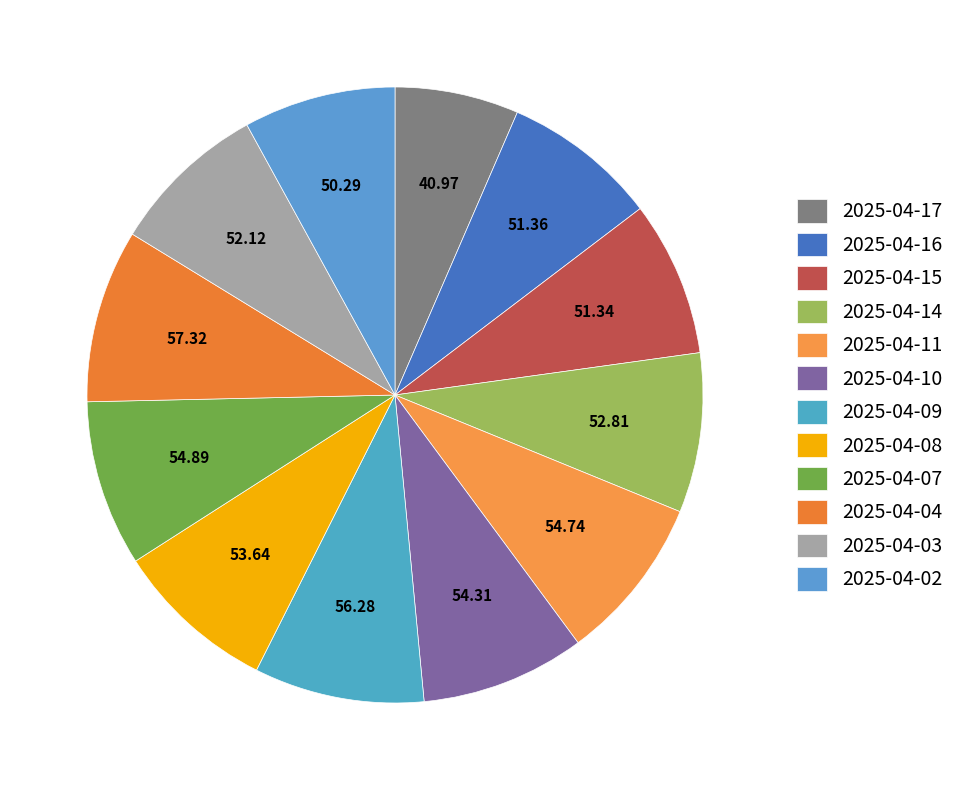

How many segments does this pie chart have?

12